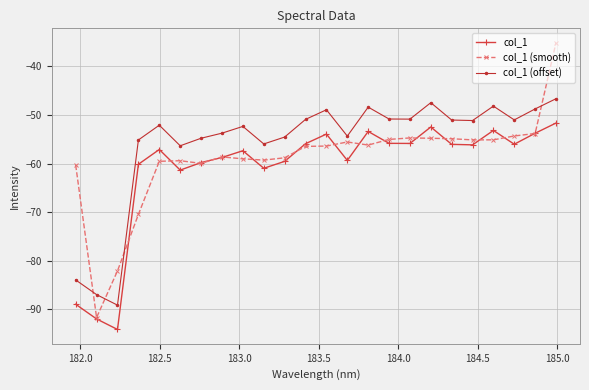

In col_1 (offset), how many points are lower than both neighbors (excluding endpoints)?

7